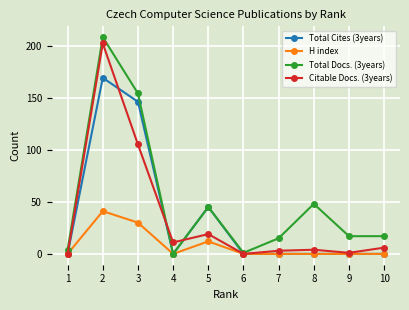

True or false: H index has more than 0 points higher than both neighbors.

True